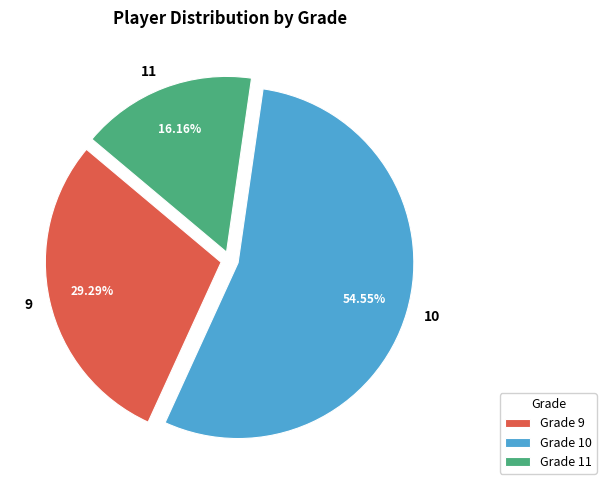

How many slices are in this pie chart?

3